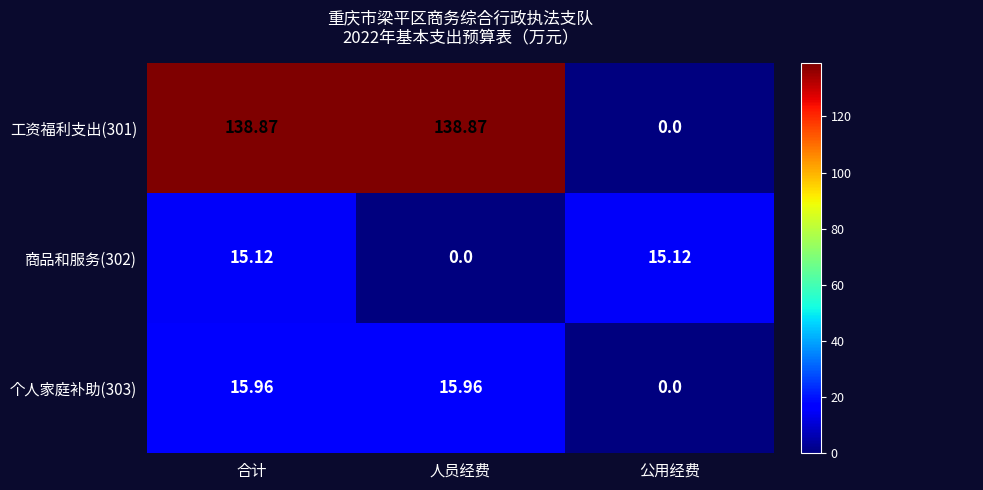

Is the value of 工资福利支出(301) at 合计 greater than the value of 商品和服务(302) at 公用经费?

Yes